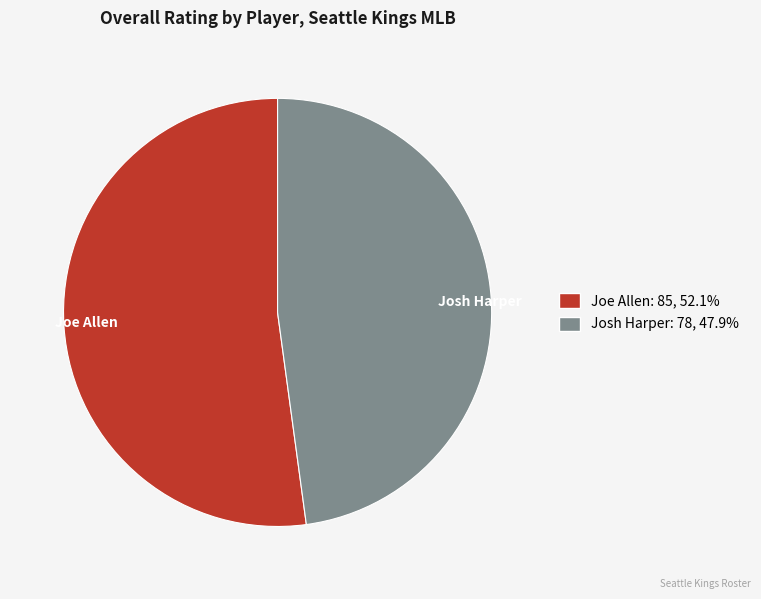

Which category has the smallest portion of the pie?

Josh Harper